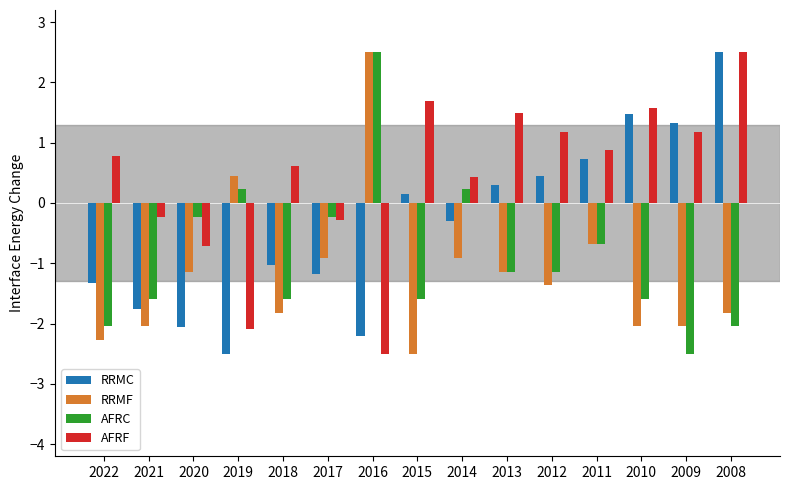

Between 2017 and 2010, which series saw the biggest shift?

RRMC